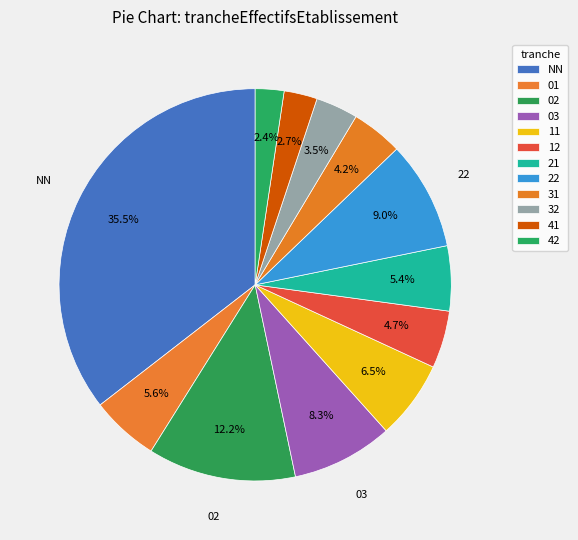

How many segments does this pie chart have?

12